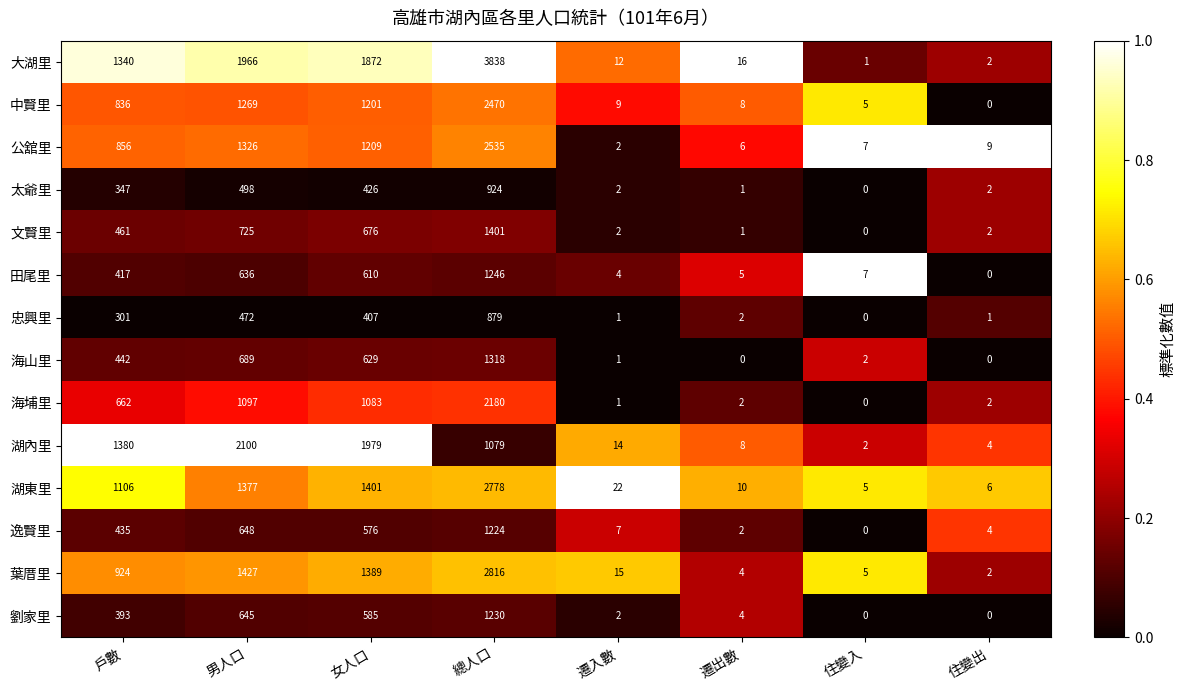

At which label is 湖內里 closest to 1051?

總人口